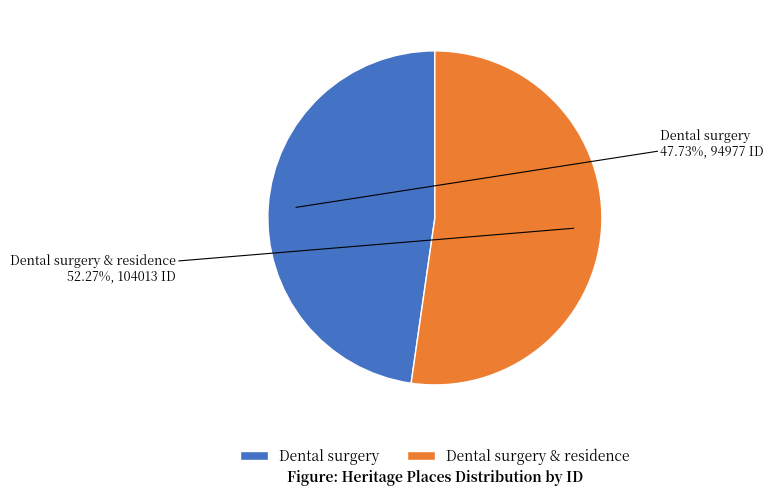

To the nearest percent, what is the difference between the Dental surgery and Dental surgery & residence slice percentages?

5%